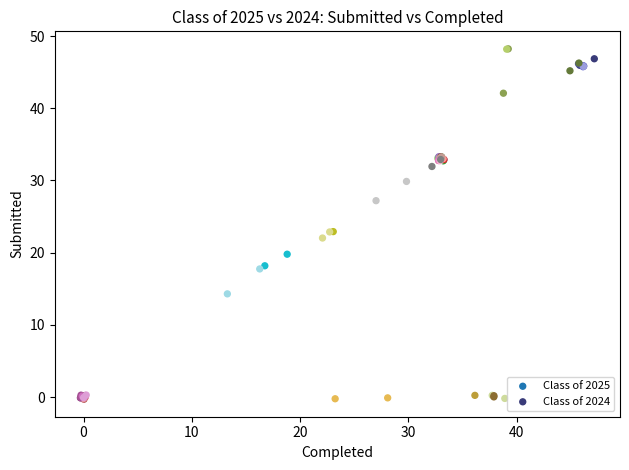

Which series contains the highest Y value?

Class of 2024